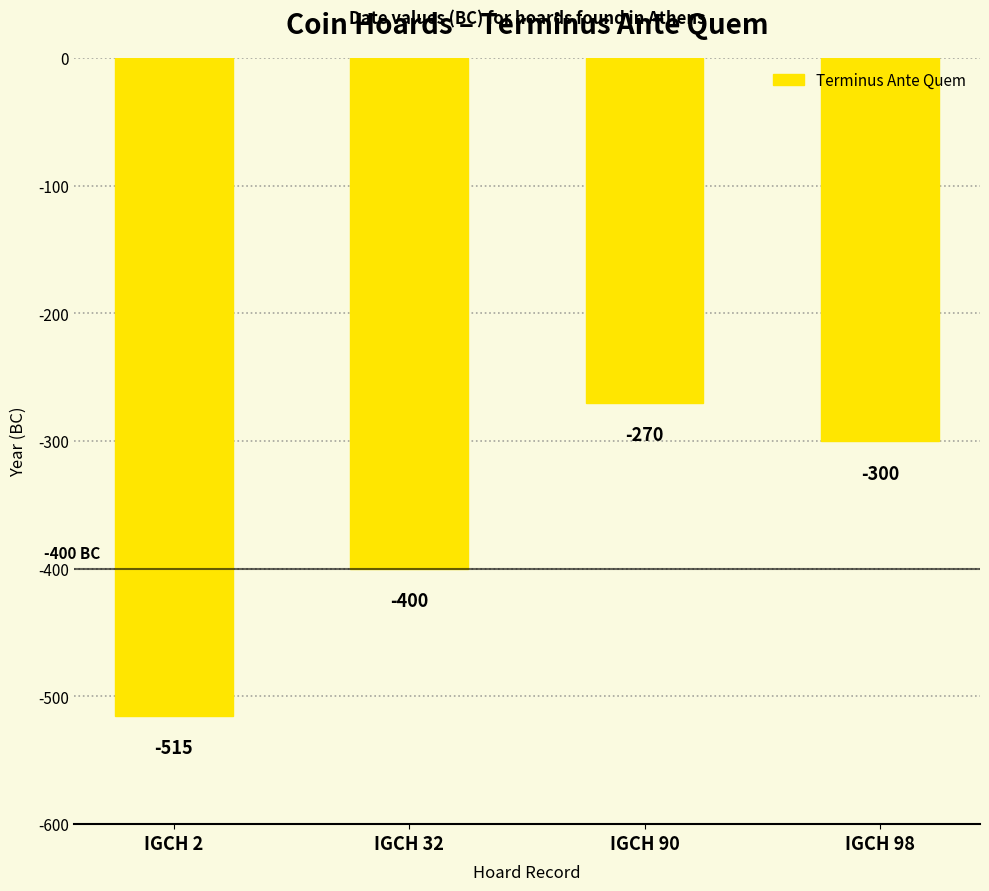

List the labels in order of value, largest first.

IGCH 90, IGCH 98, IGCH 32, IGCH 2